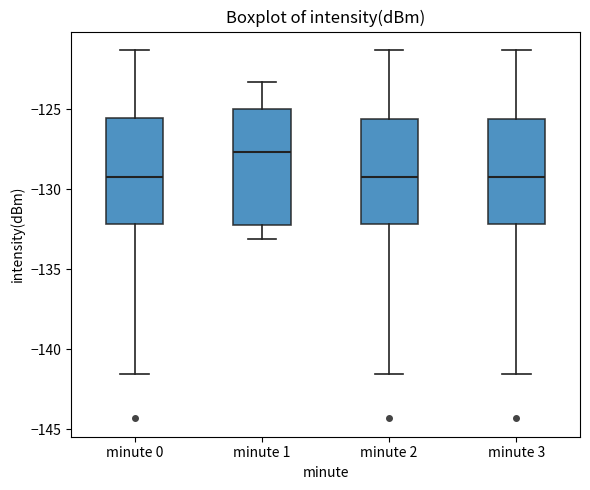

Reading left to right, read every box against the y-axis: the position of its median line, the range the box covers, and the ends of its whiskers. The values are not printed on the chart, so give them approximately, as read against the axis.

minute 0: median -129.0, box -132.0 to -125.5, whiskers -141.5 to -121.5
minute 1: median -127.5, box -132.0 to -125.0, whiskers -133.0 to -123.5
minute 2: median -129.0, box -132.0 to -125.5, whiskers -141.5 to -121.5
minute 3: median -129.0, box -132.0 to -125.5, whiskers -141.5 to -121.5